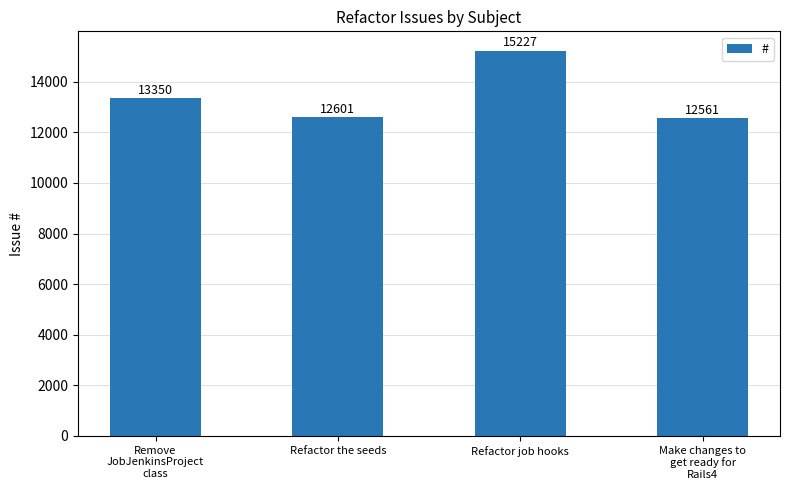

Rank the categories by value from lowest to highest.

Make changes to
get ready for
Rails4, Refactor the seeds, Remove
JobJenkinsProject
class, Refactor job hooks